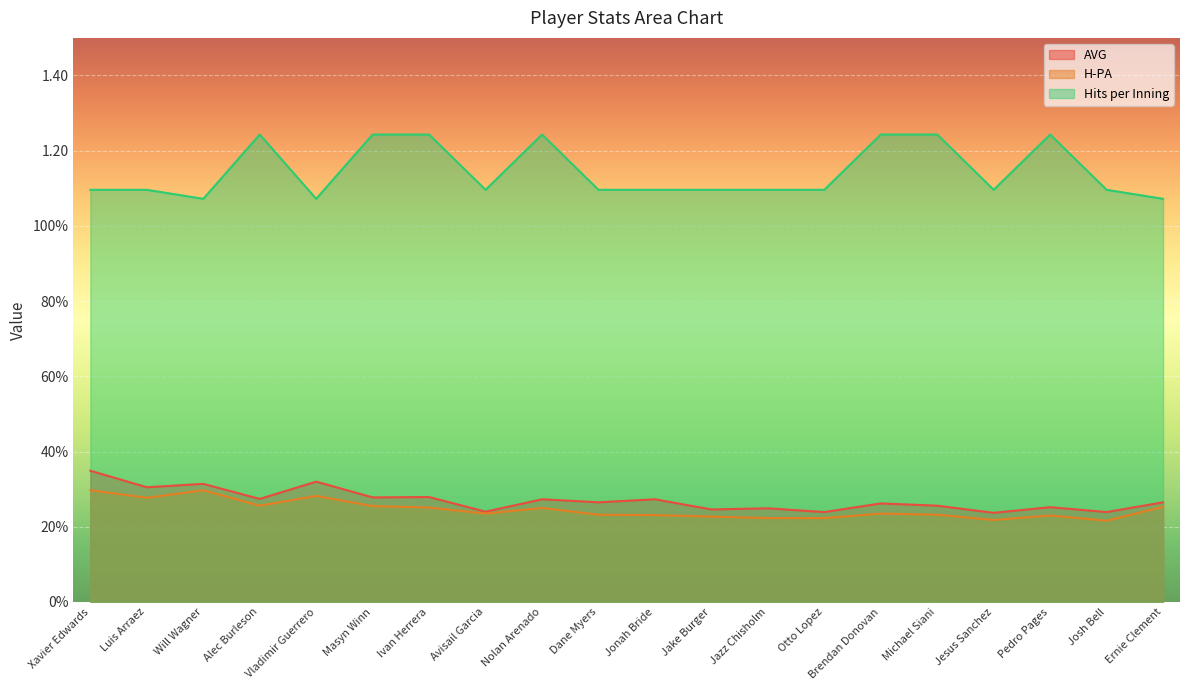

At how many categories does at least one series exceed 0?

20